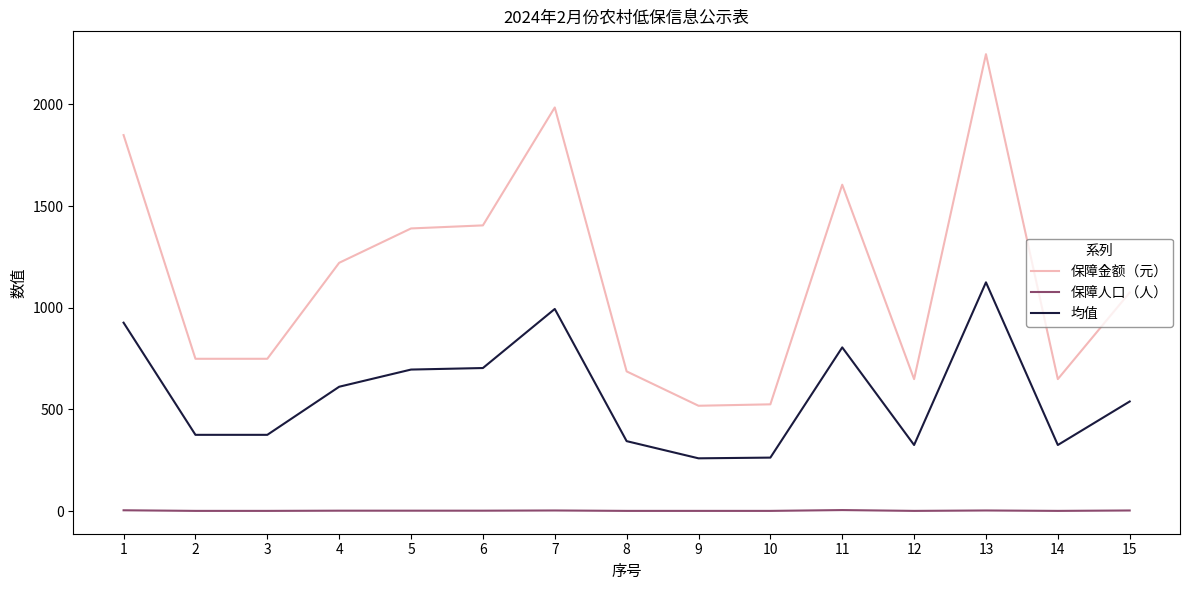

Which series has the largest total across all categories?

保障金额（元）